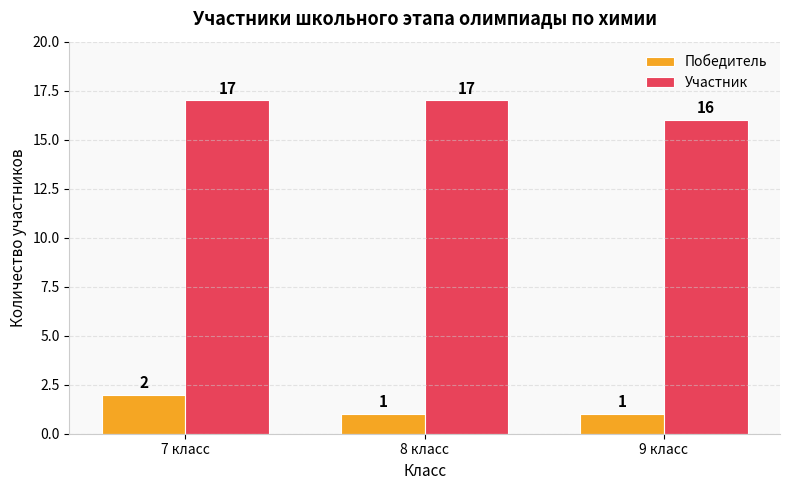

What is the maximum value shown in the chart?

17